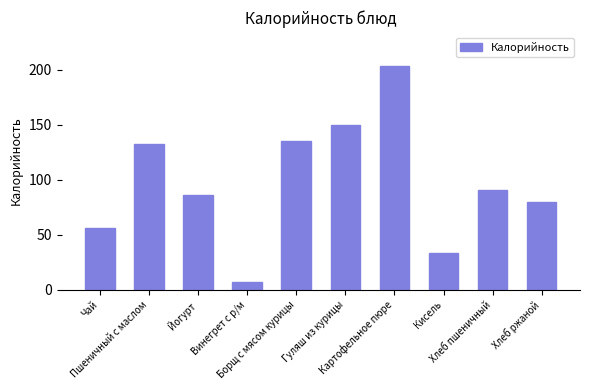

List the labels in order of value, largest first.

Картофельное пюре, Гуляш из курицы, Борщ с мясом курицы, Пшеничный с маслом, Хлеб пшеничный, Йогурт, Хлеб ржаной, Чай, Кисель, Винегрет с р/м